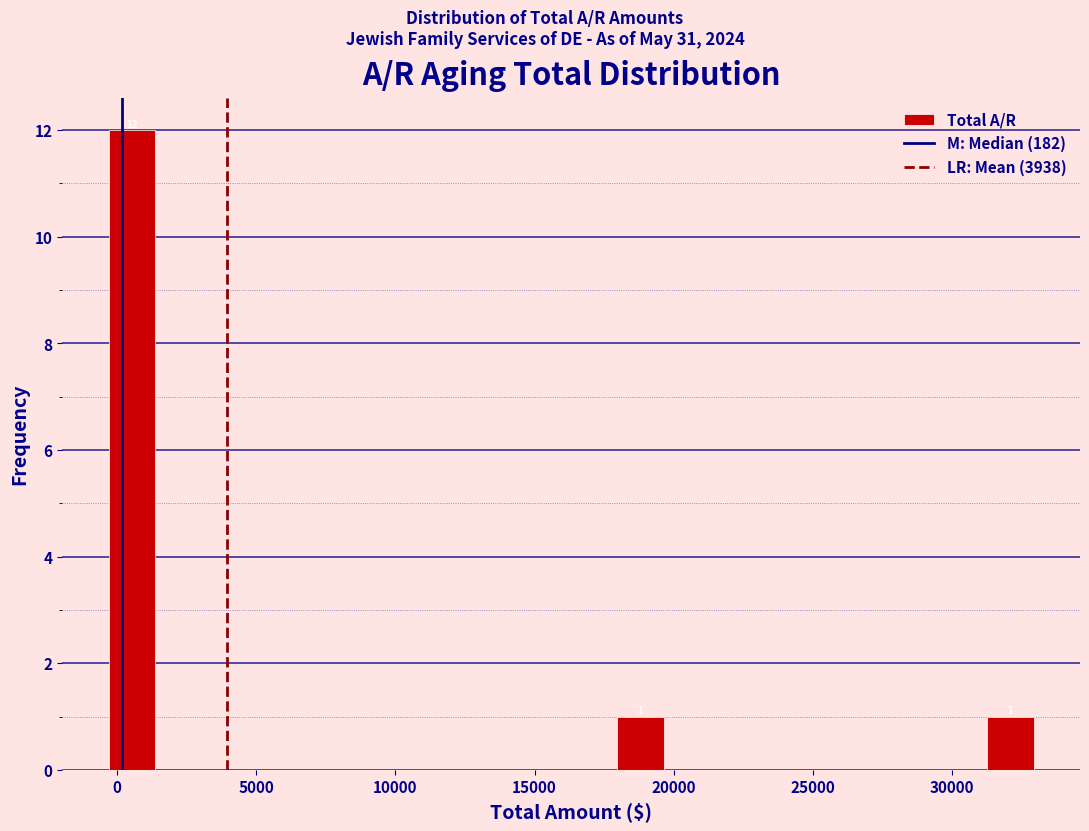

Read against the x-axis, roughly where is the centre of the tallest bar?

500